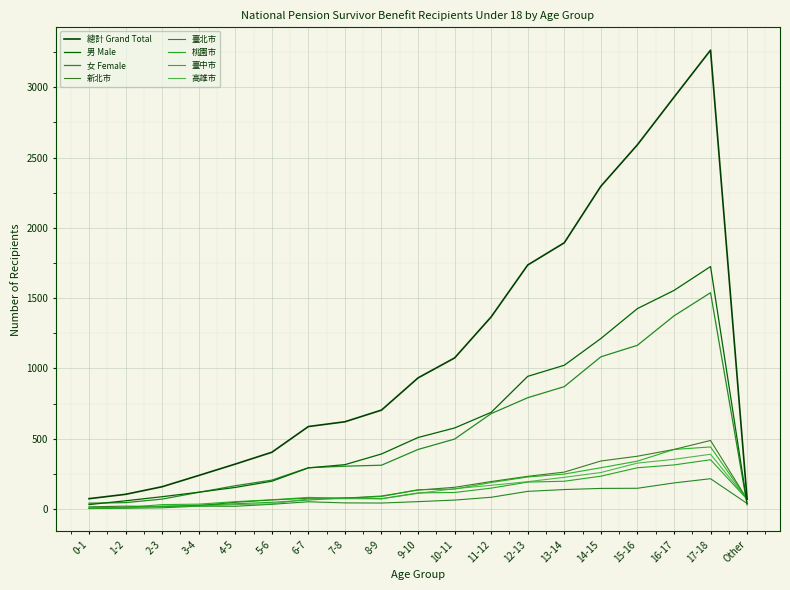

Is this an area chart (filled region under the line)?

No